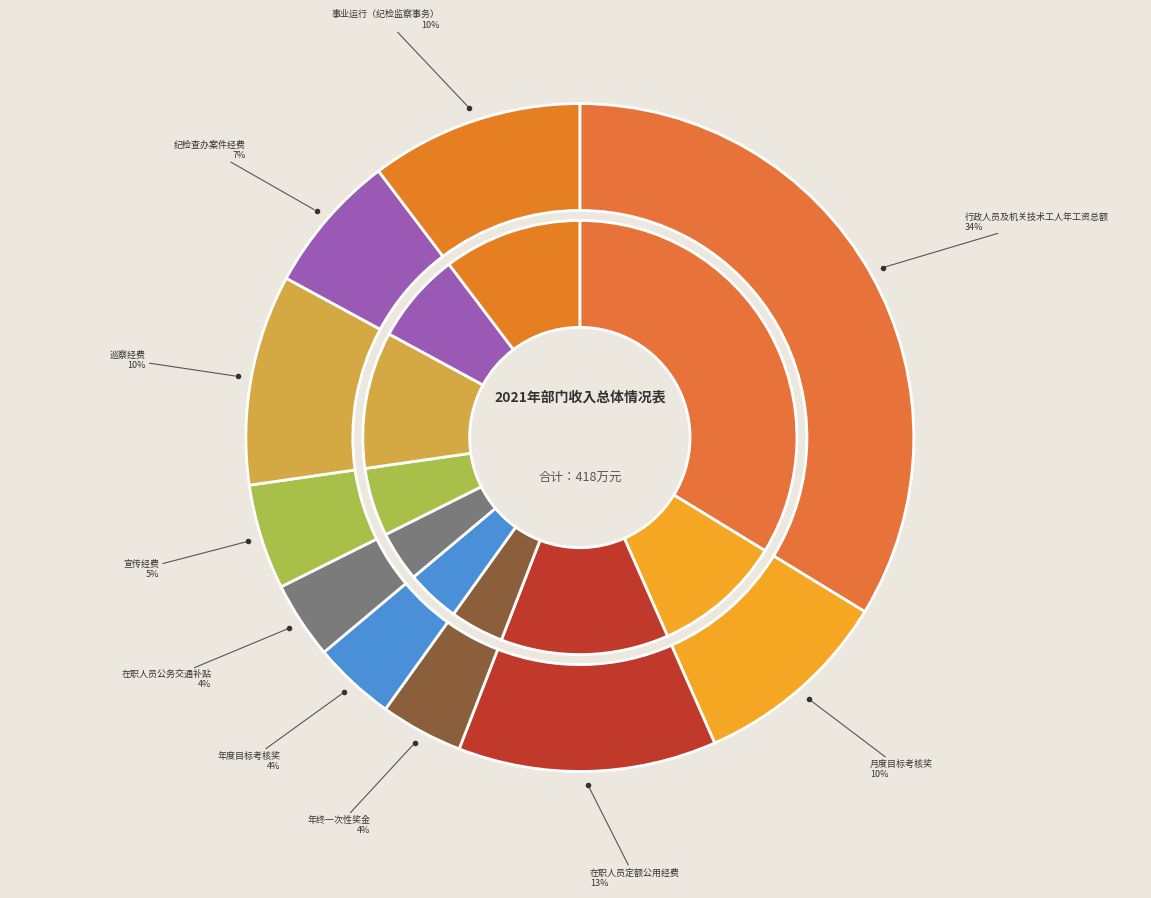

What percentage is the 年度目标考核奖 slice, to the nearest percent?

4%